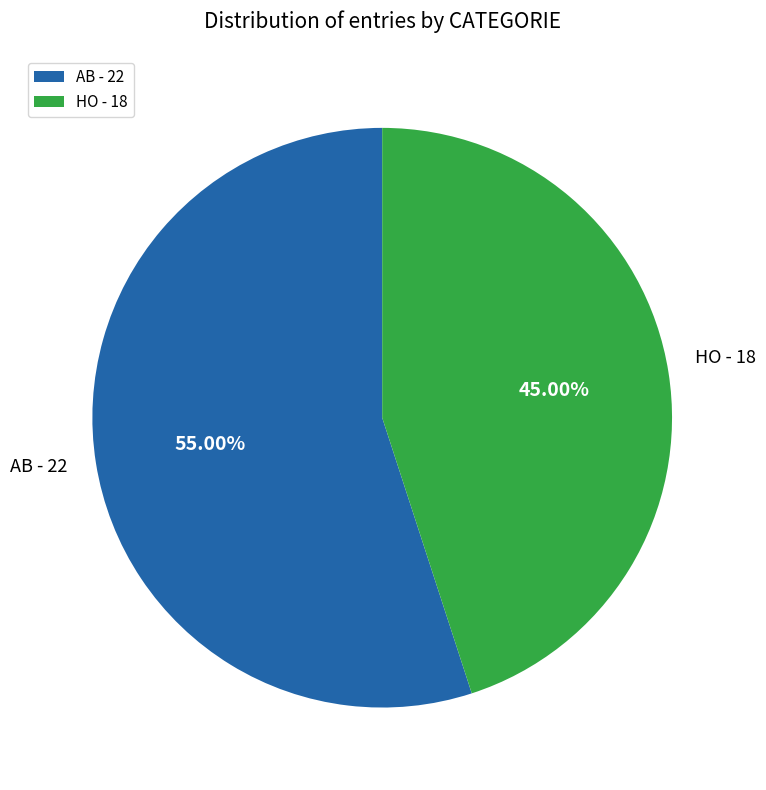

Is it true that AB is 74% of the pie?

False